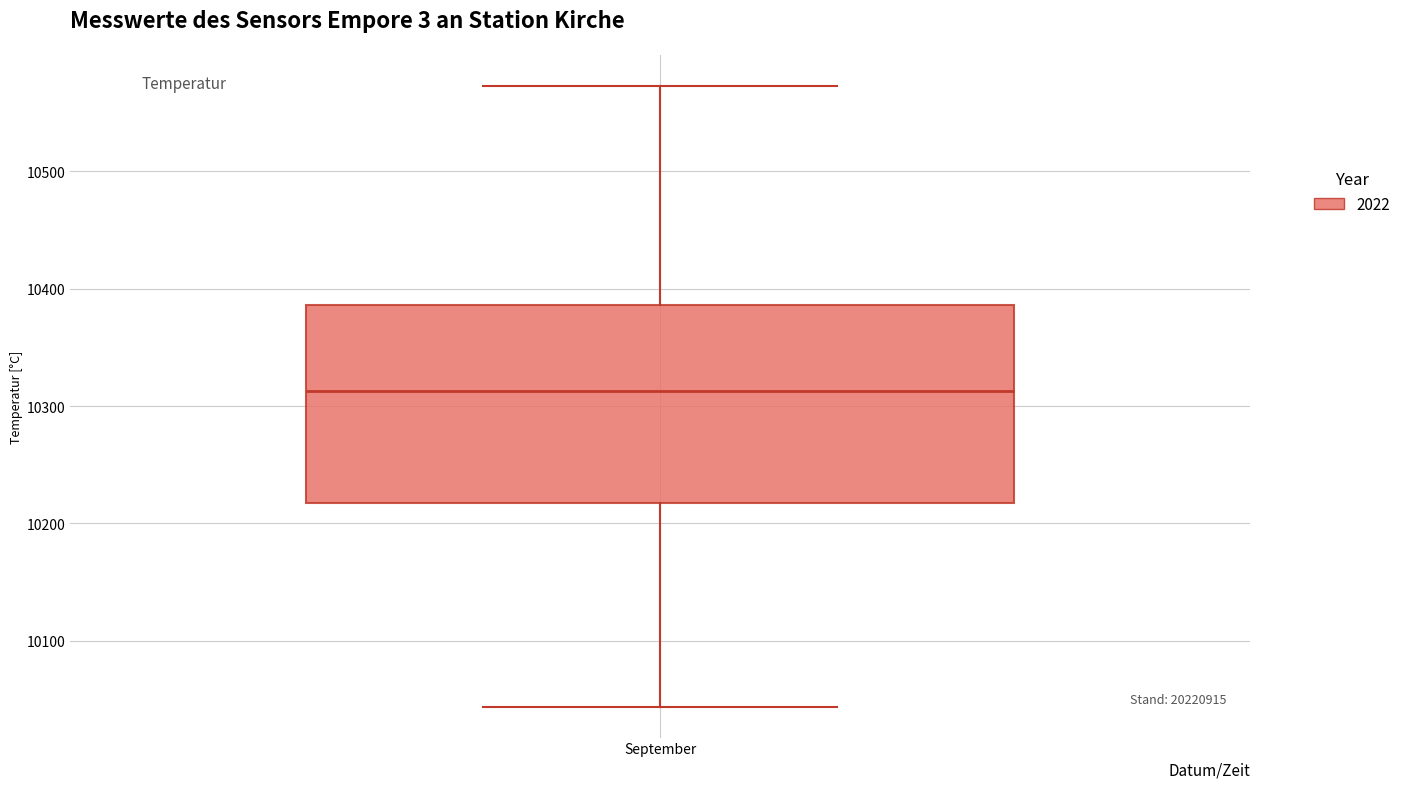

Read this box plot against the y-axis: the position of the median line, the range covered by the box, and the ends of both whiskers. The values are not printed on the chart, so give them approximately, as read against the axis.

median 10310, box 10220 to 10390, whiskers 10040 to 10570